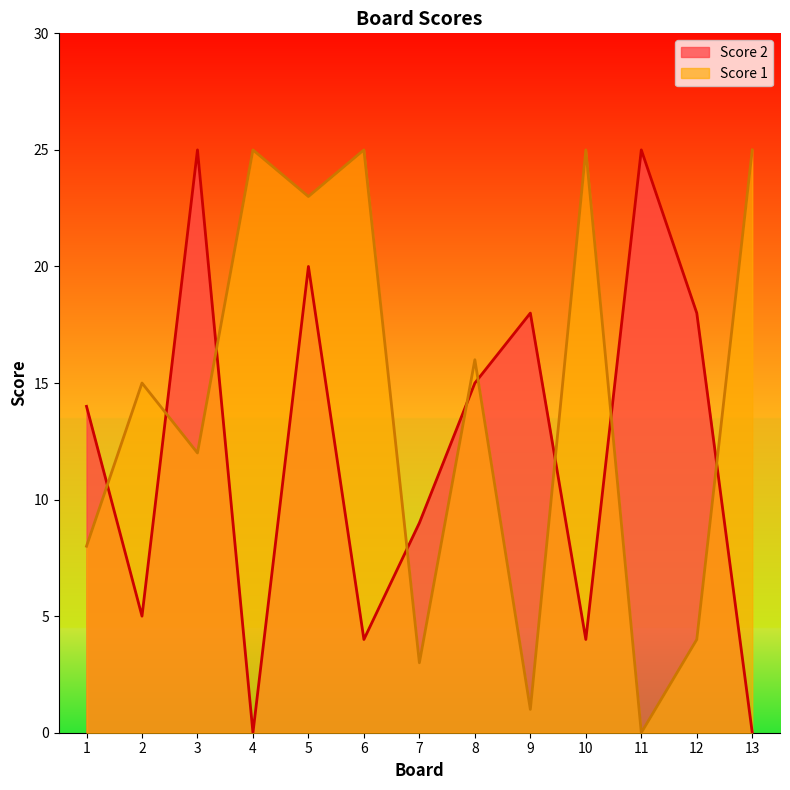

At which label does Score 1 reach its minimum?

11